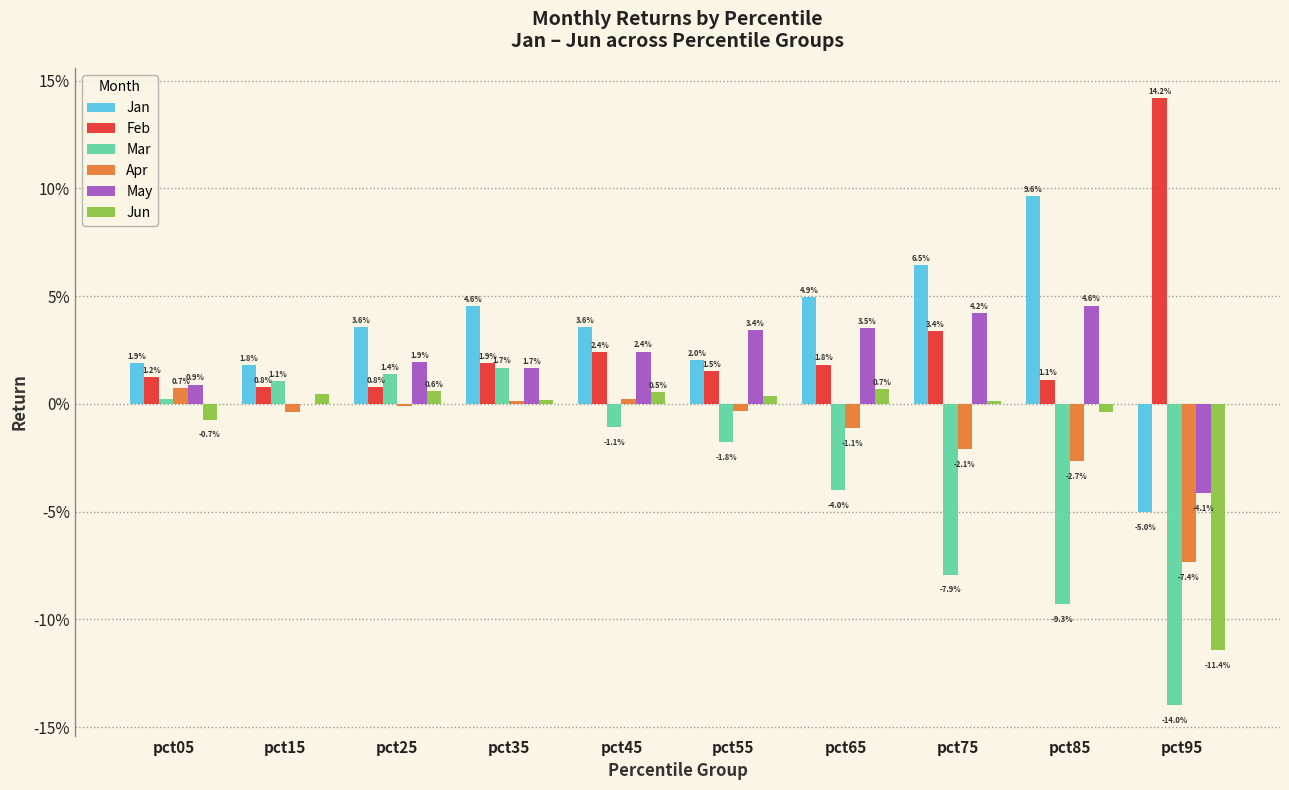

The value of Jun at pct45 is 0.0. True or false?

False